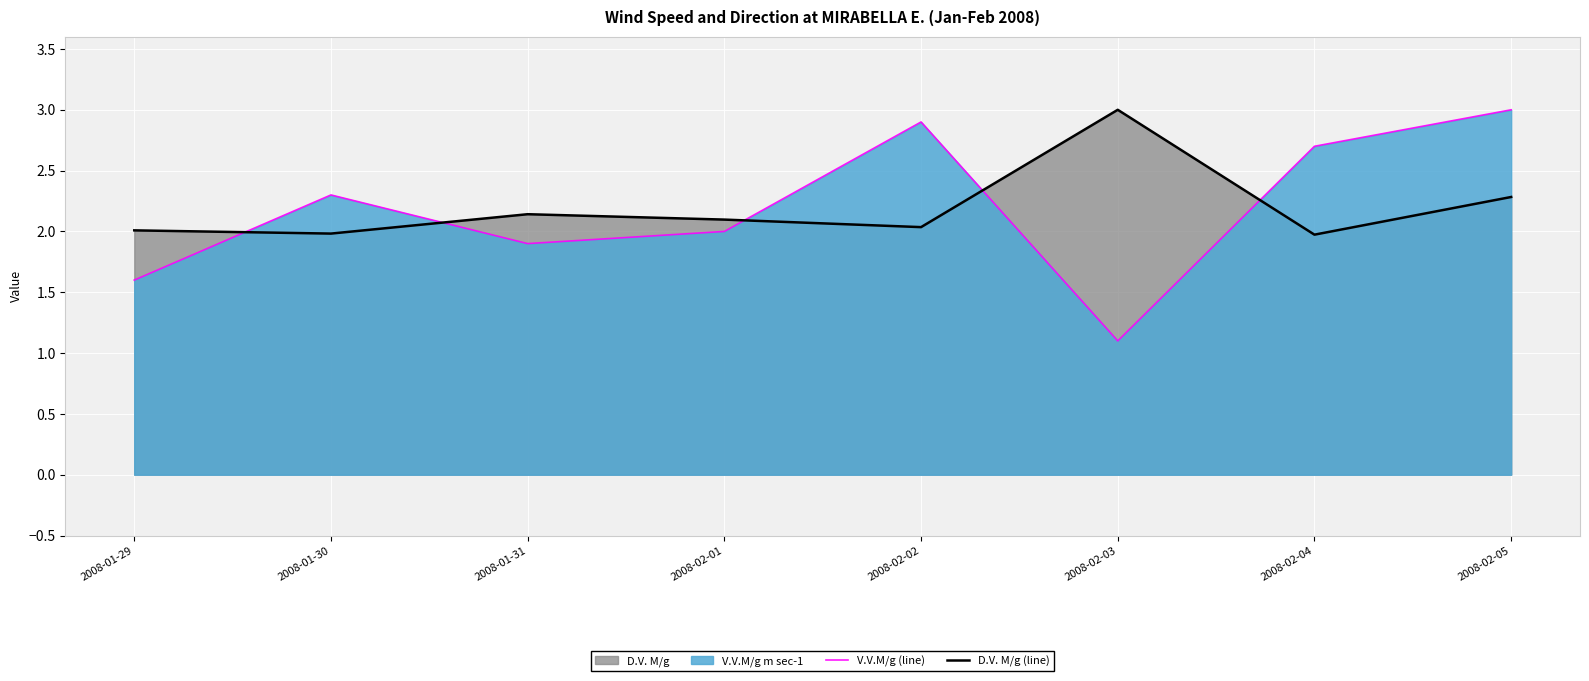

True or false: D.V. M/g (line) has a value of 3.2 at 2008-02-04.

False